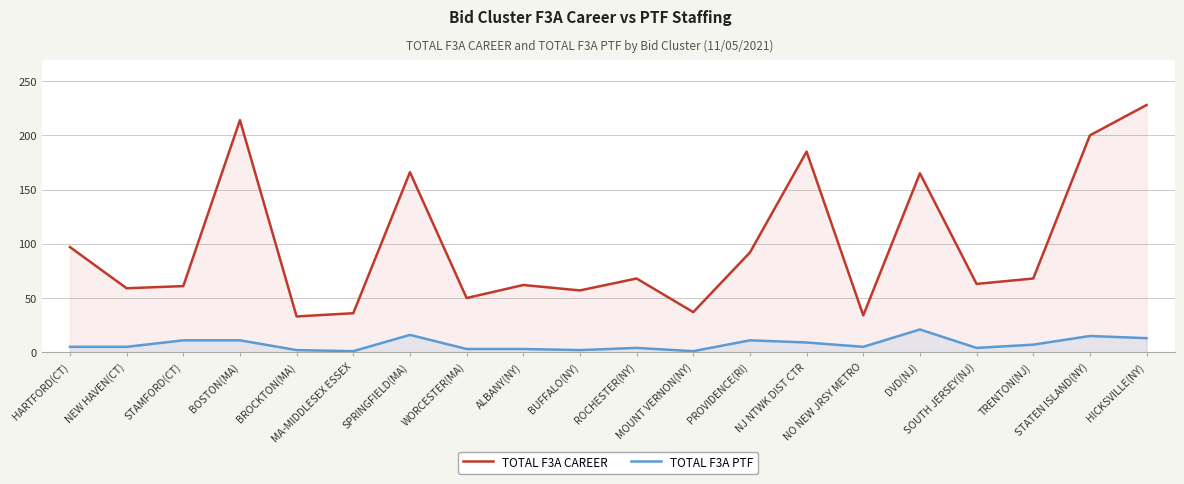

Which series has the largest total across all categories?

TOTAL F3A CAREER